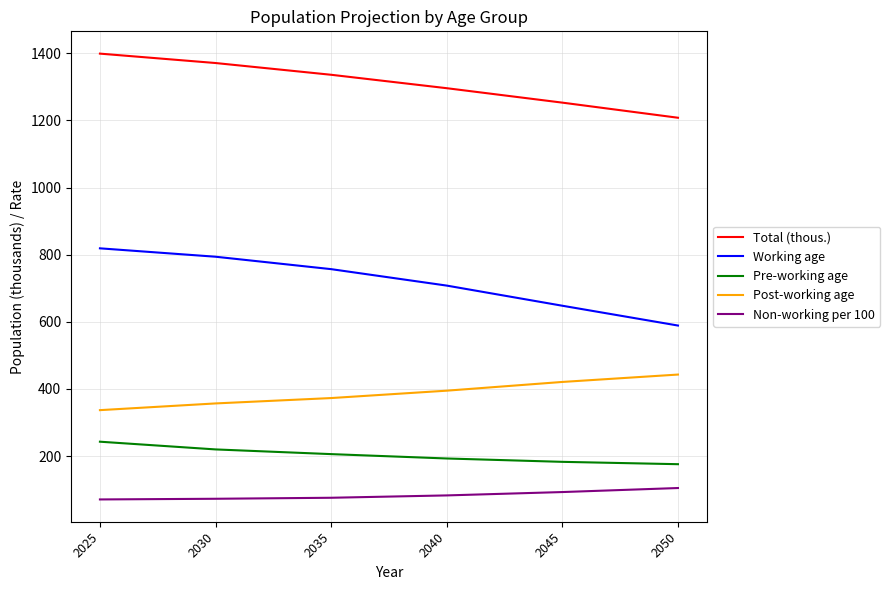

What is the sum of all Post-working age values?

2326